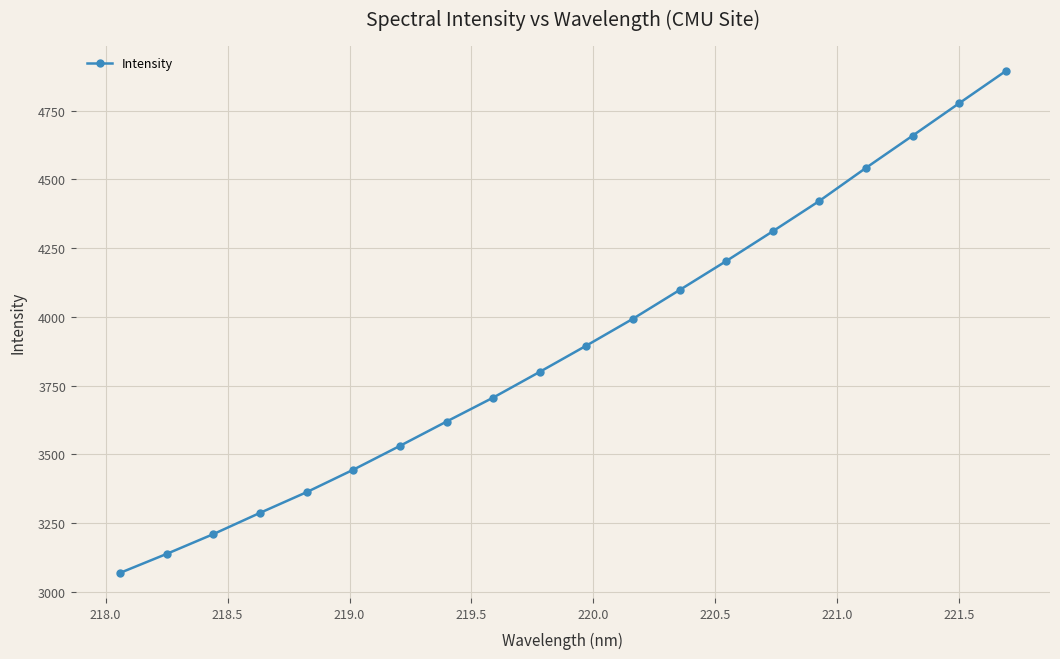

What is the minimum value shown in the chart?

3068.7